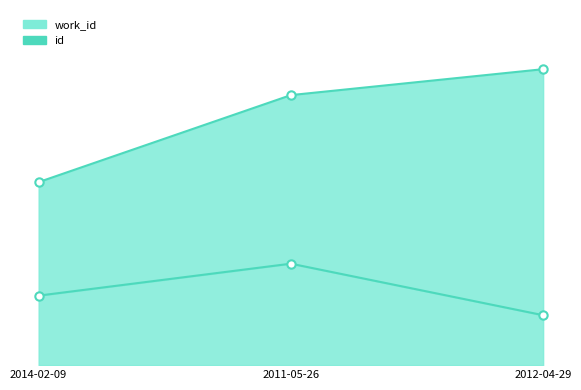

Which has a higher value, 2014-02-09 or 2012-04-29?

2014-02-09